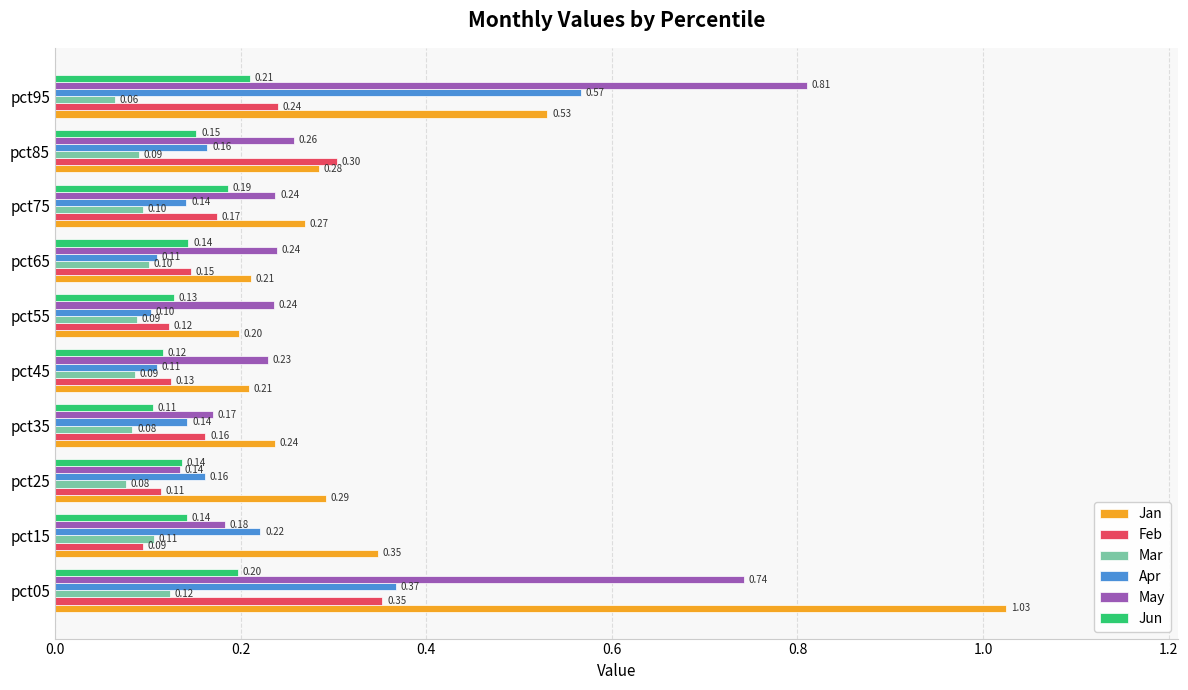

What is the sum of all Jun values?

1.5